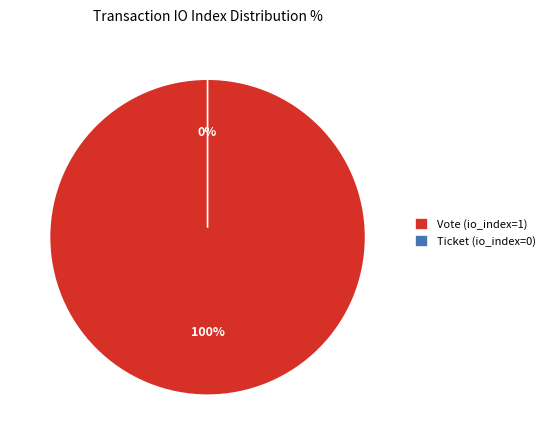

The Vote (io_index=1) slice represents 100% of the pie. True or false?

True